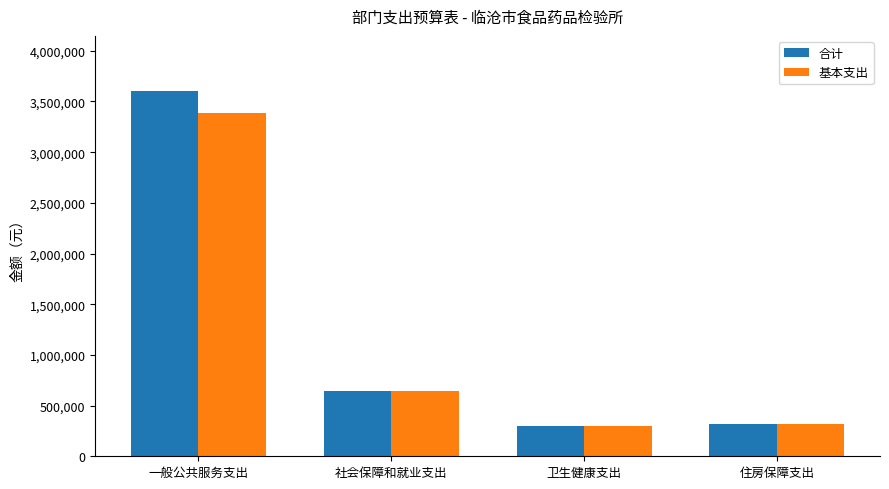

At 一般公共服务支出, list the series in order from smallest to largest.

基本支出, 合计